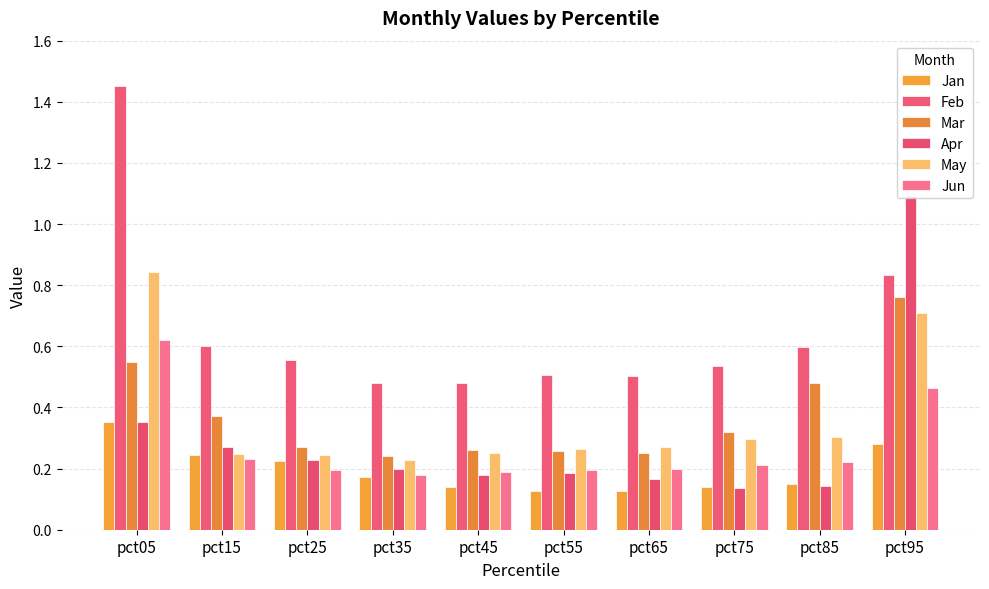

Rank the series by their maximum value, from highest to lowest.

Feb, Apr, May, Mar, Jun, Jan